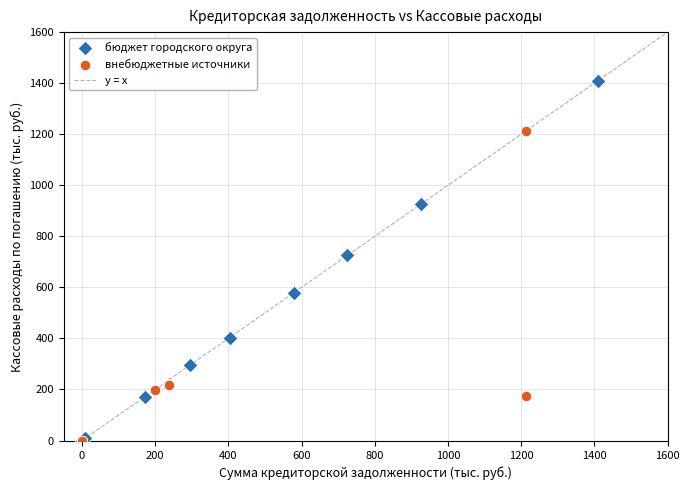

Which series has the widest spread of Y values?

бюджет городского округа